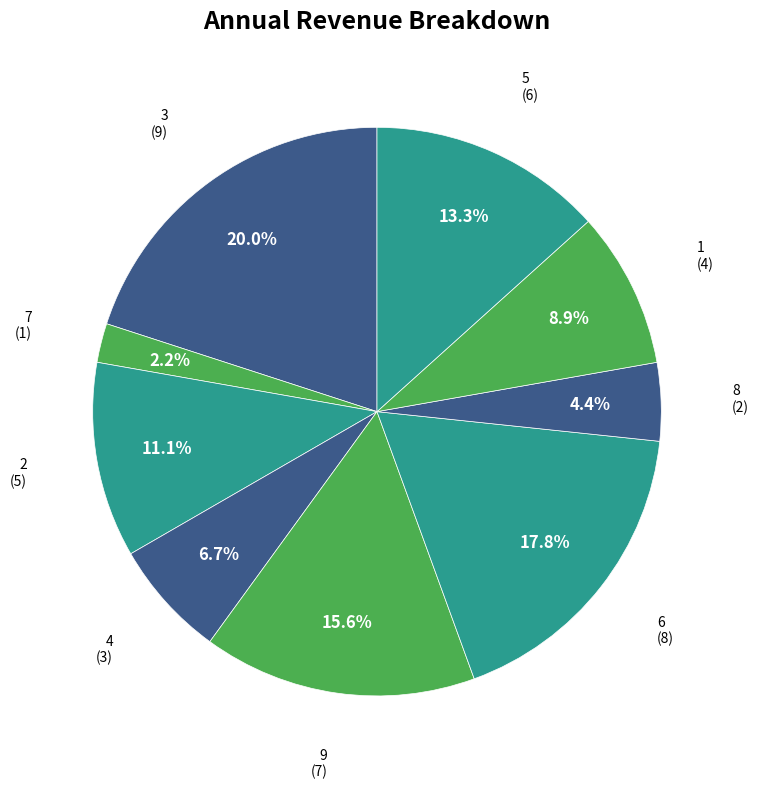

Count the number of slices in the pie.

9